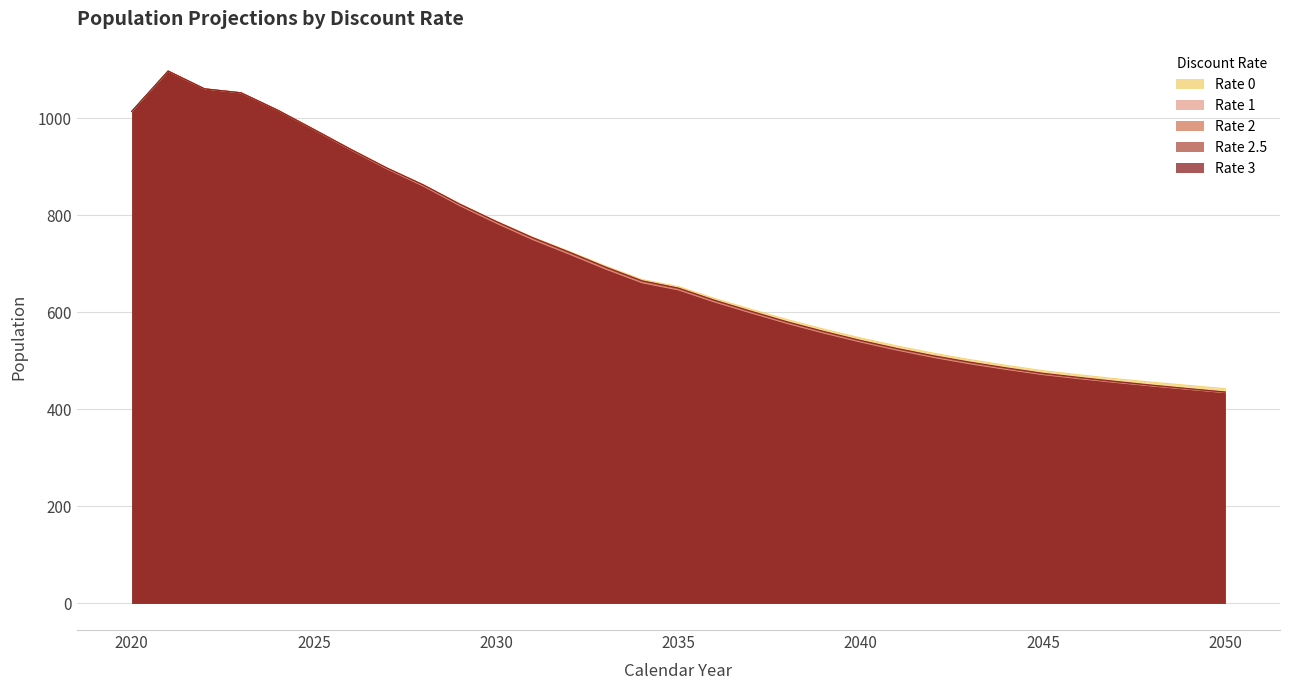

Where is the first local maximum for 1?

2021